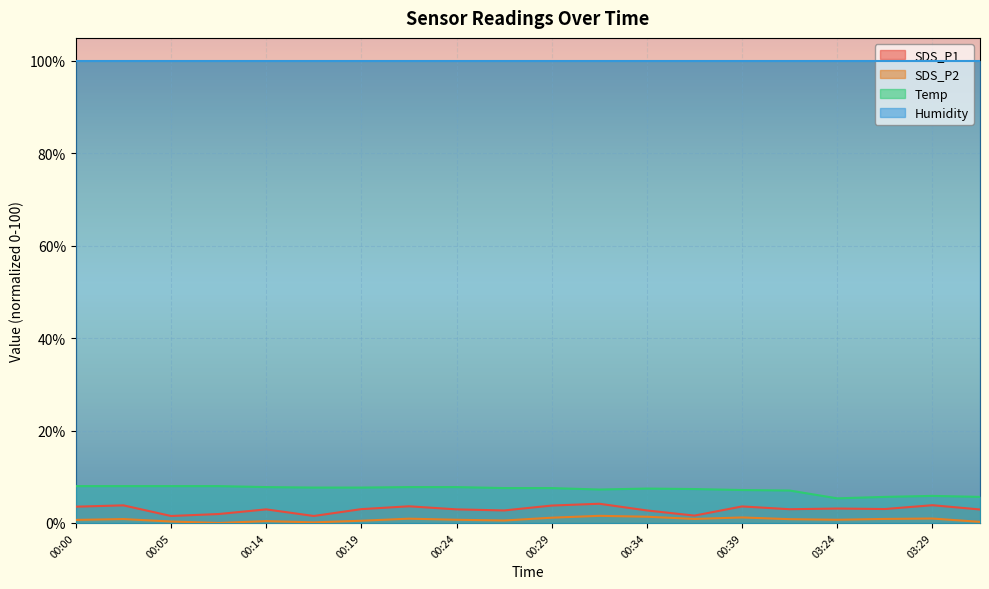

What is the sum of all SDS_P2 values?

14.6